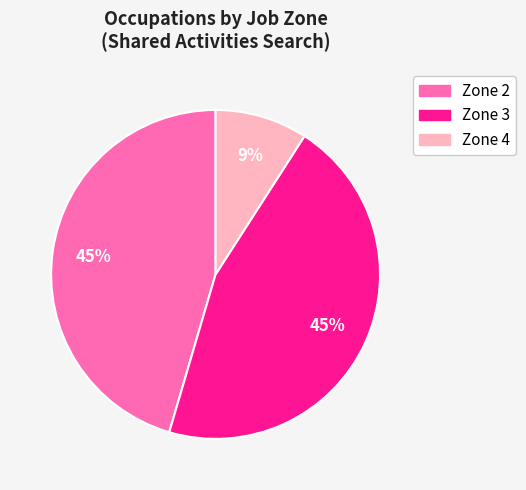

How many segments does this pie chart have?

3